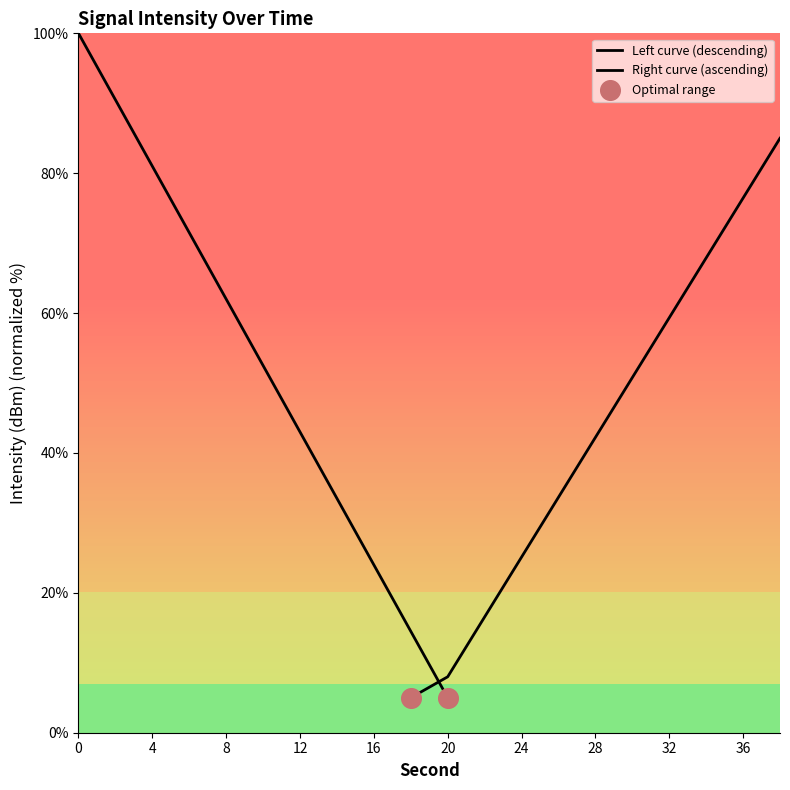

Which series reaches the minimum Y coordinate?

Left curve (descending)